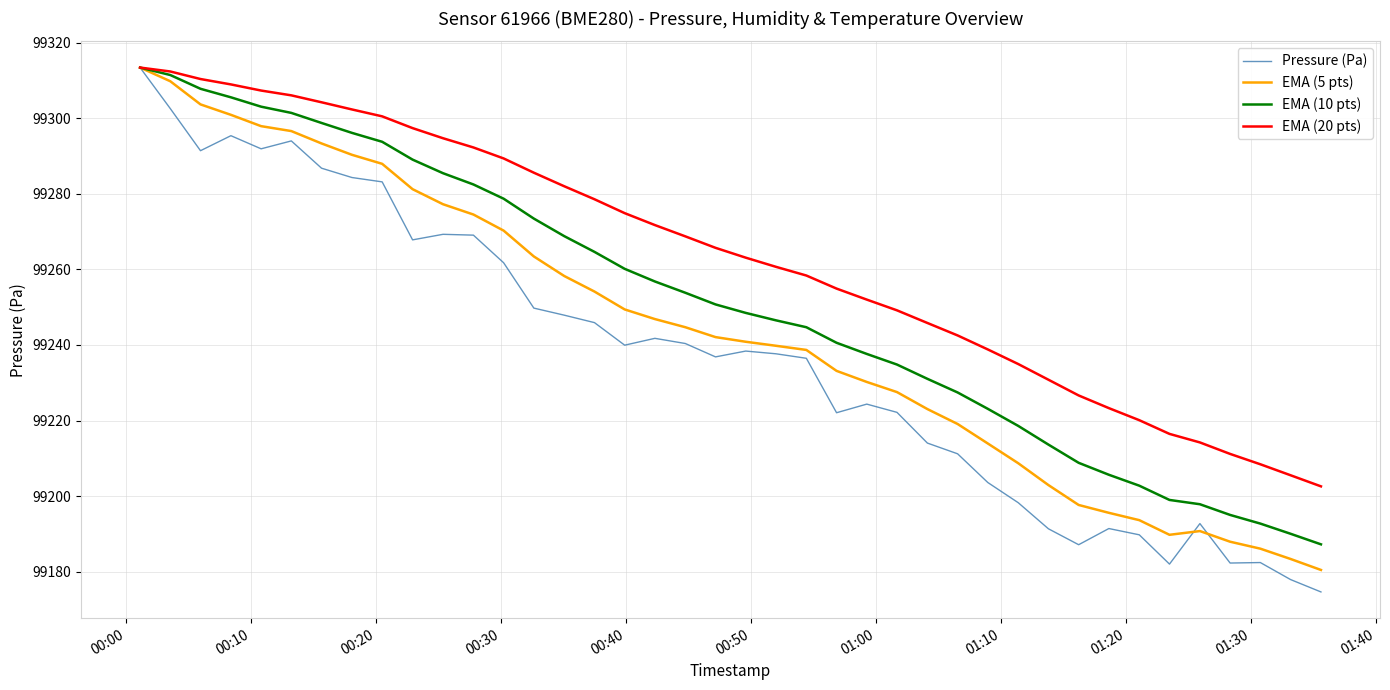

What is the average value of the Pressure (Pa) series?

99236.8